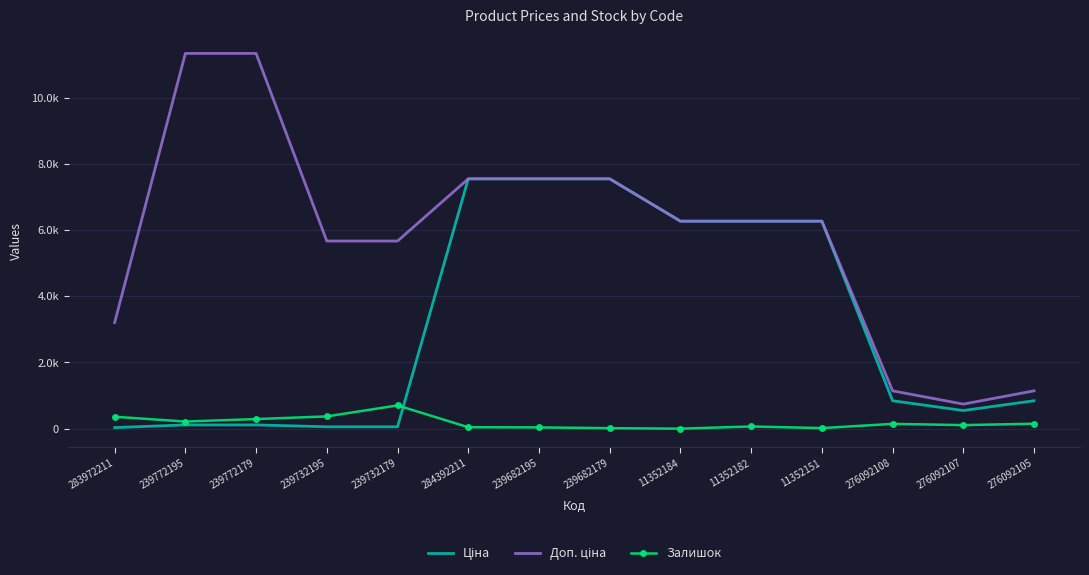

What is the average value of the Ціна series?

3145.9